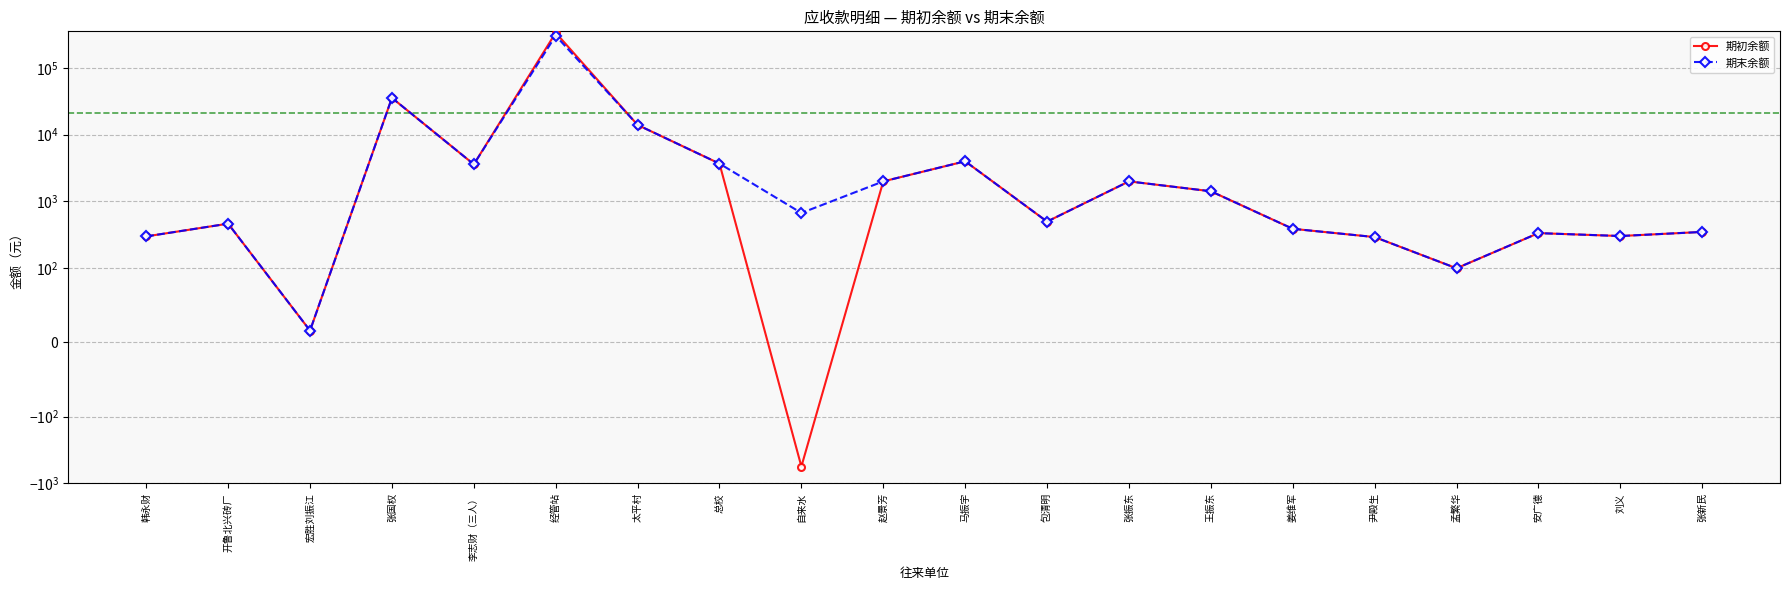

Reading left to right, what are all the values shown in this chart?

期初余额: 300.0	465.2	16.0	35606.4	3600.0	336112.3	14000.0	3690.0	-557.5	2000.0	4000.0	500.0	2000.0	1423.0	390.0	293.3	100.0	336.0	304.0	350.0
期末余额: 300.0	465.2	16.0	35606.4	3600.0	303592.3	14000.0	3690.0	672.8	2000.0	4000.0	500.0	2000.0	1423.0	390.0	293.3	100.0	336.0	304.0	350.0